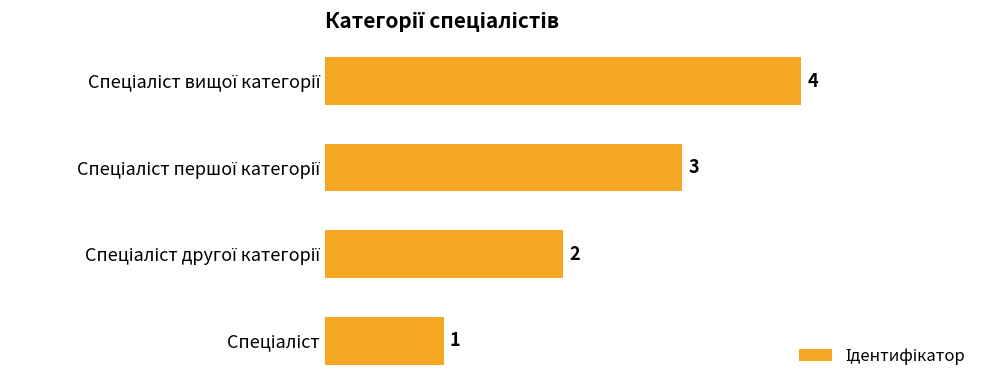

How many values are between 2 and 4?

3